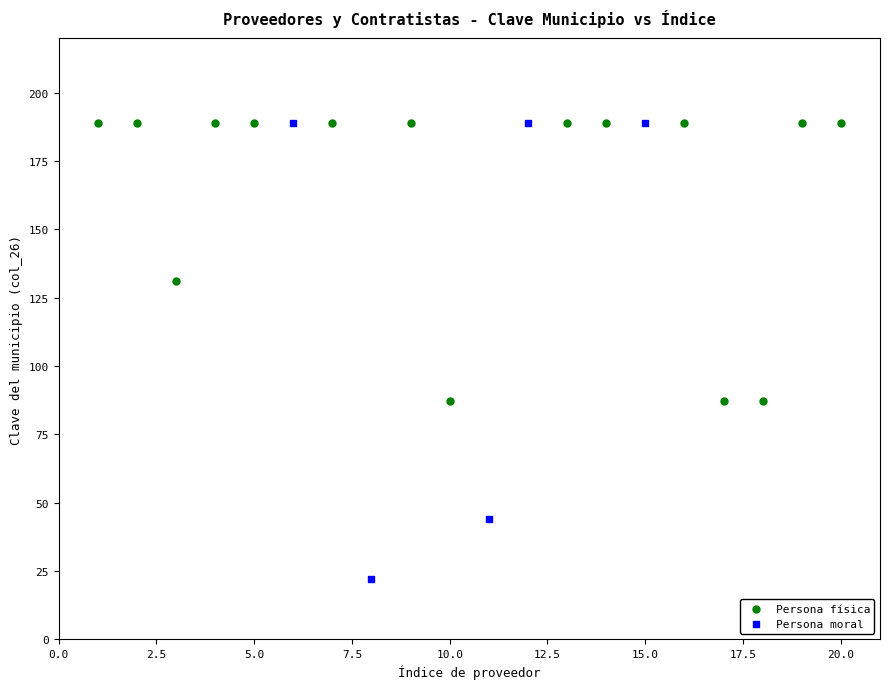

Which series has the largest Y range (max minus min)?

Persona moral